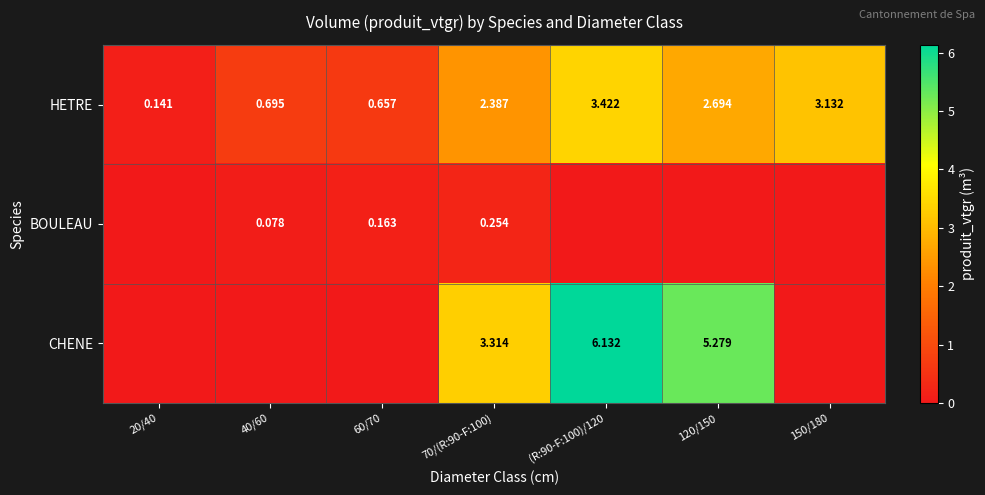

What is the average value of the CHENE series?

2.1